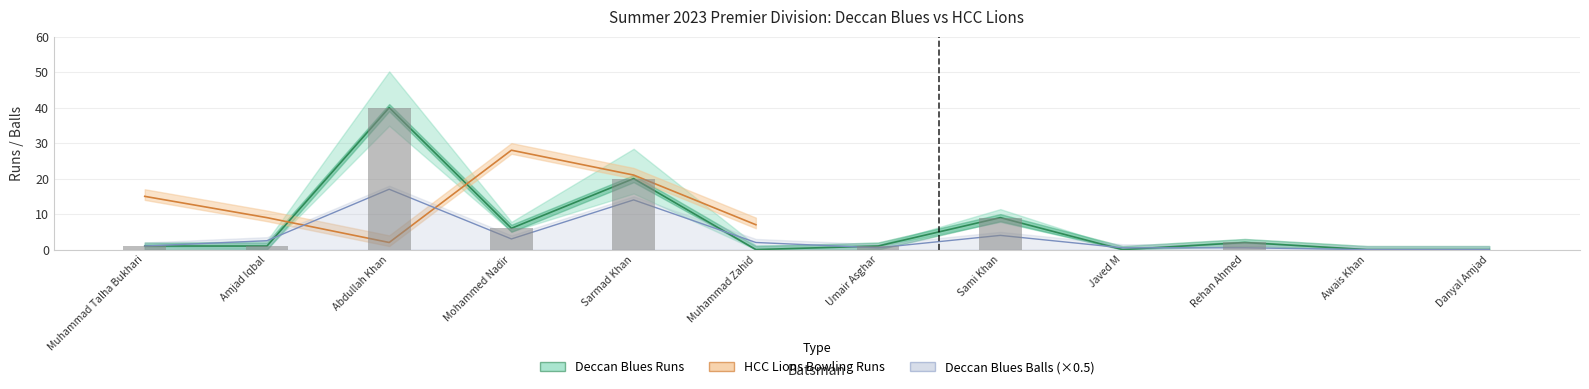

Rank the series at Rehan Ahmed from lowest to highest value.

Deccan Blues Balls, Deccan Blues Runs